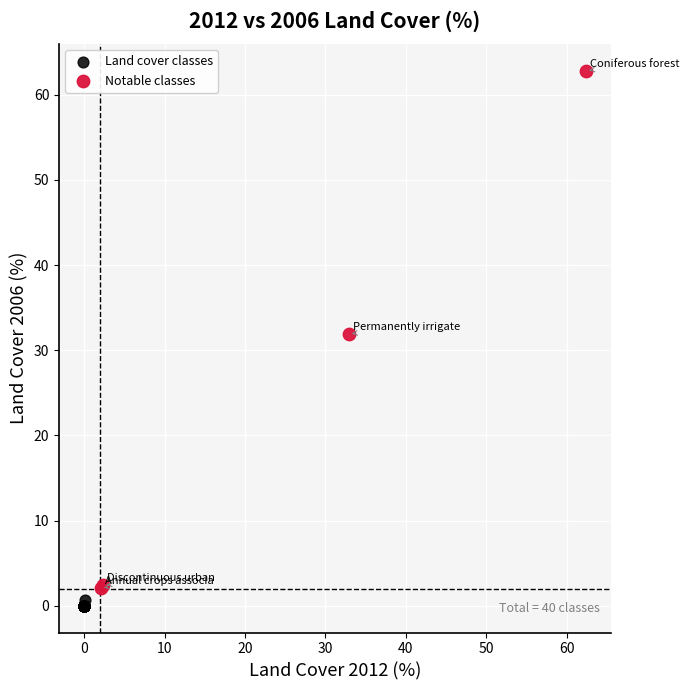

Which series contains the lowest Y value?

Land cover classes